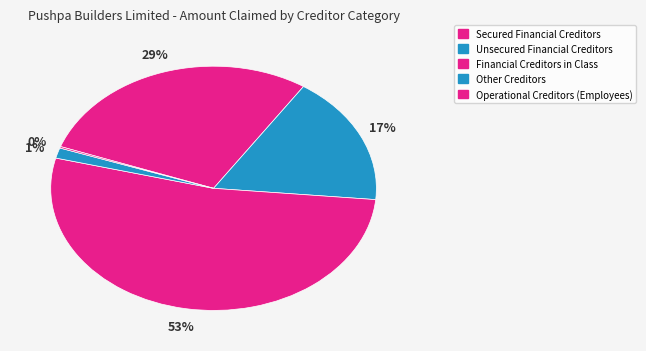

To the nearest percent, what percentage of the pie is Secured Financial Creditors?

29%